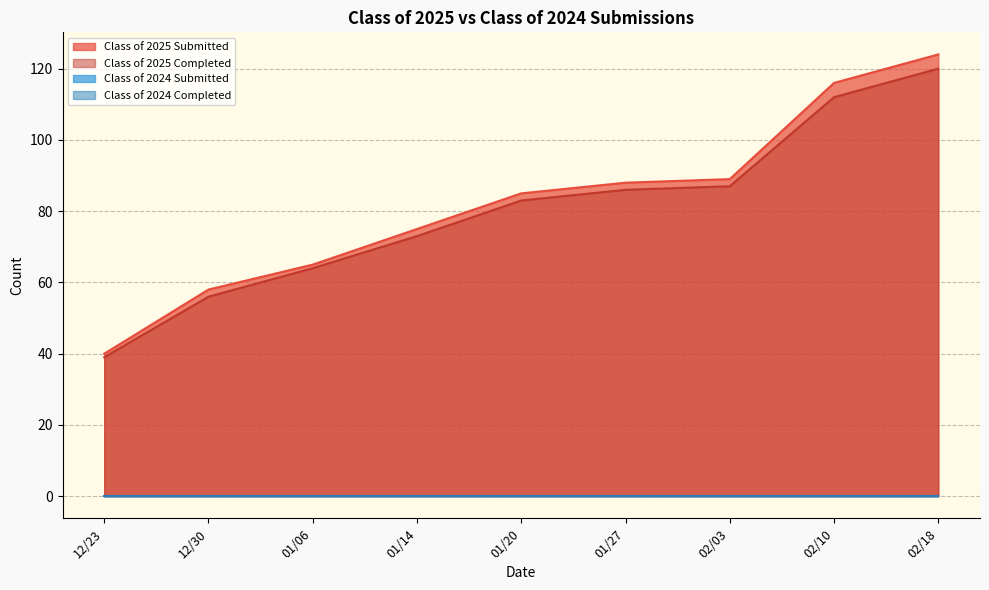

True or false: Class of 2024 Completed and Class of 2025 Submitted intersect in this chart.

False